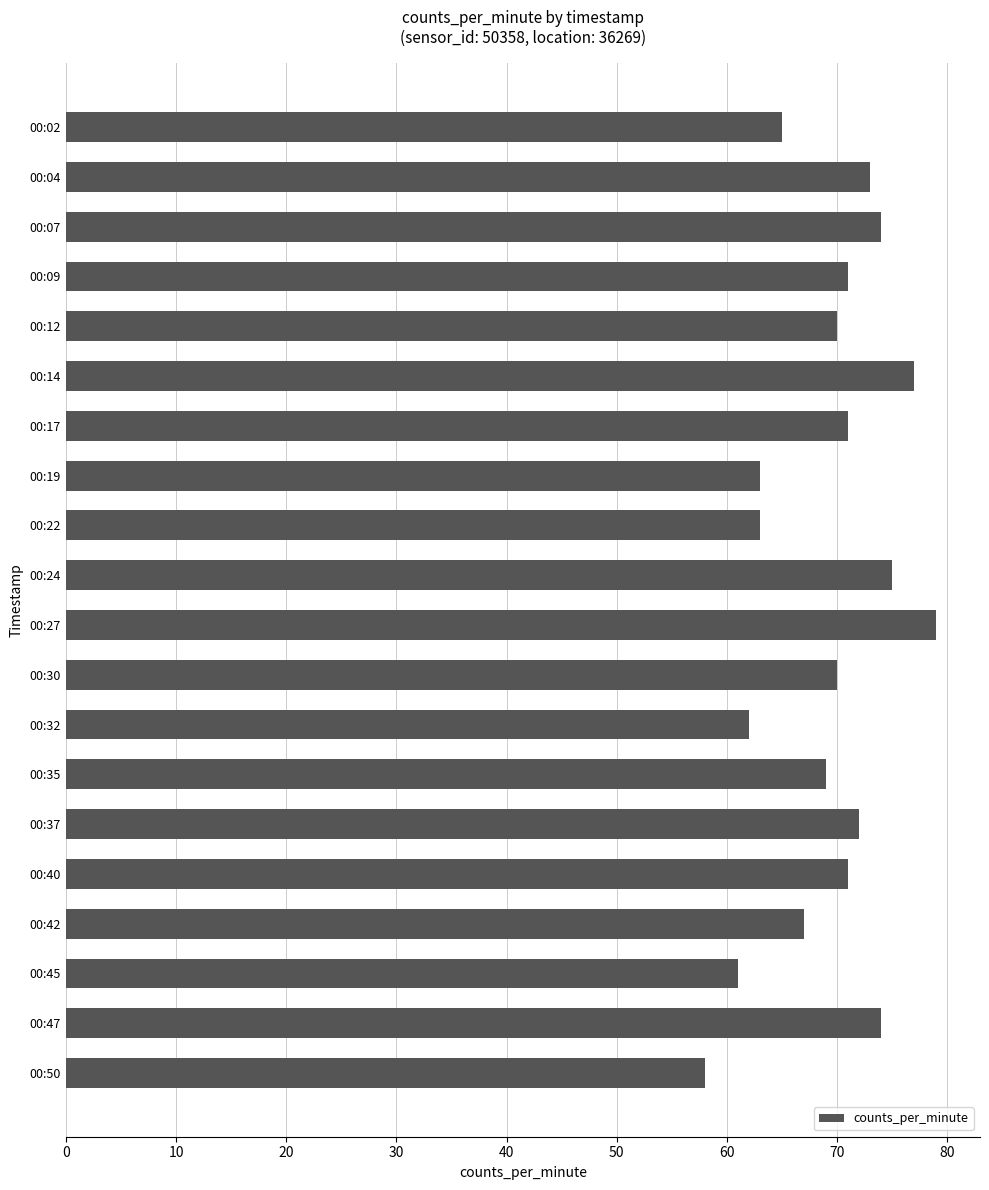

What is the change in value from 00:04 to 00:24?

+2